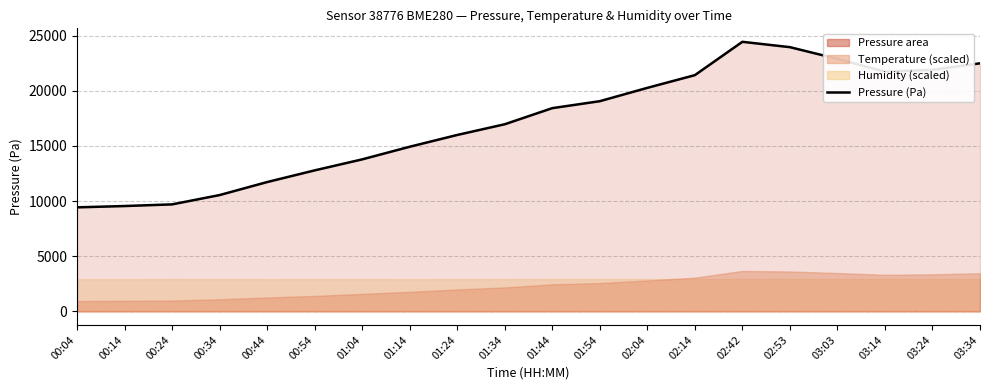

Where does the data first go above 18419?

01:44